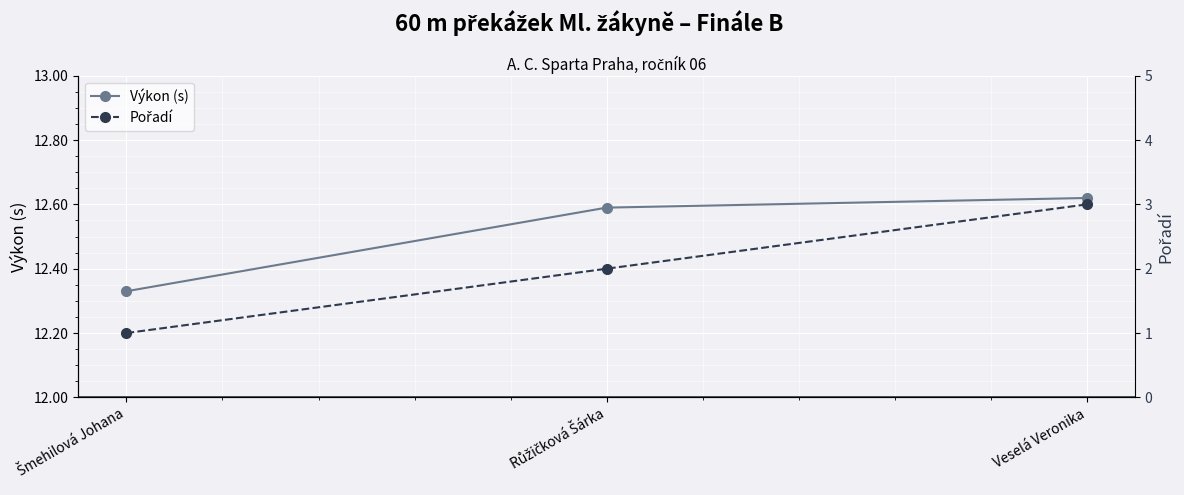

At Veselá Veronika, list the series in order from largest to smallest.

Výkon (s), Pořadí